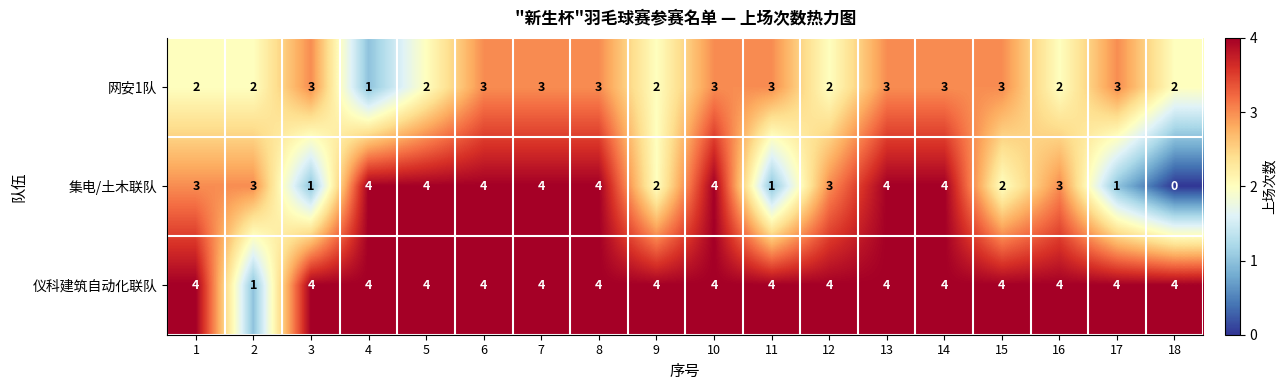

Between 3 and 7, which series saw the biggest shift?

集电/土木联队